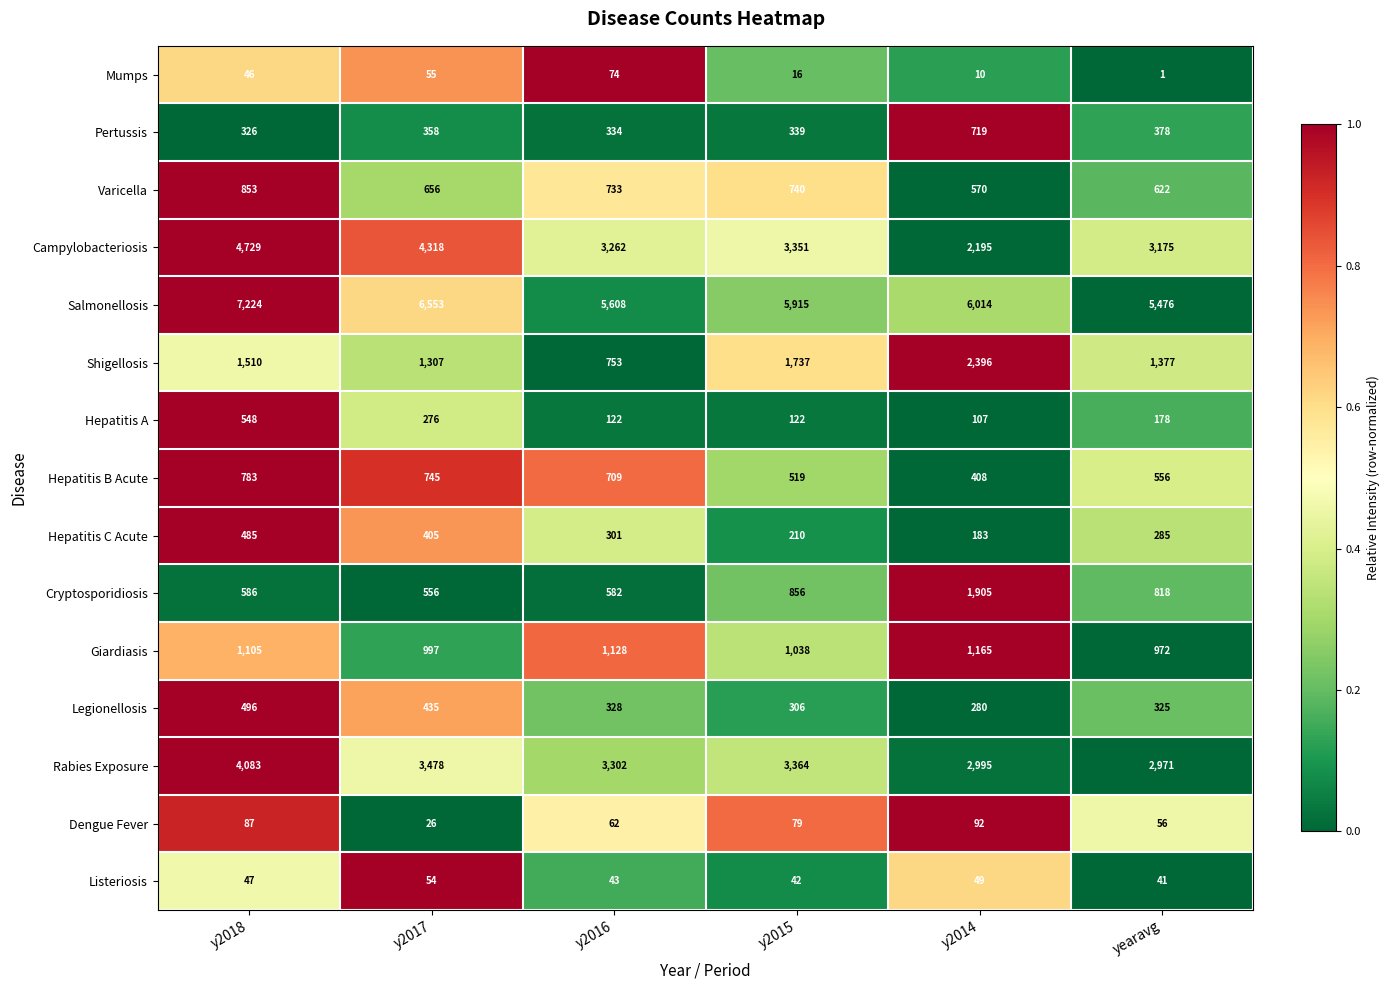

Which series has the largest range (max minus min)?

Campylobacteriosis